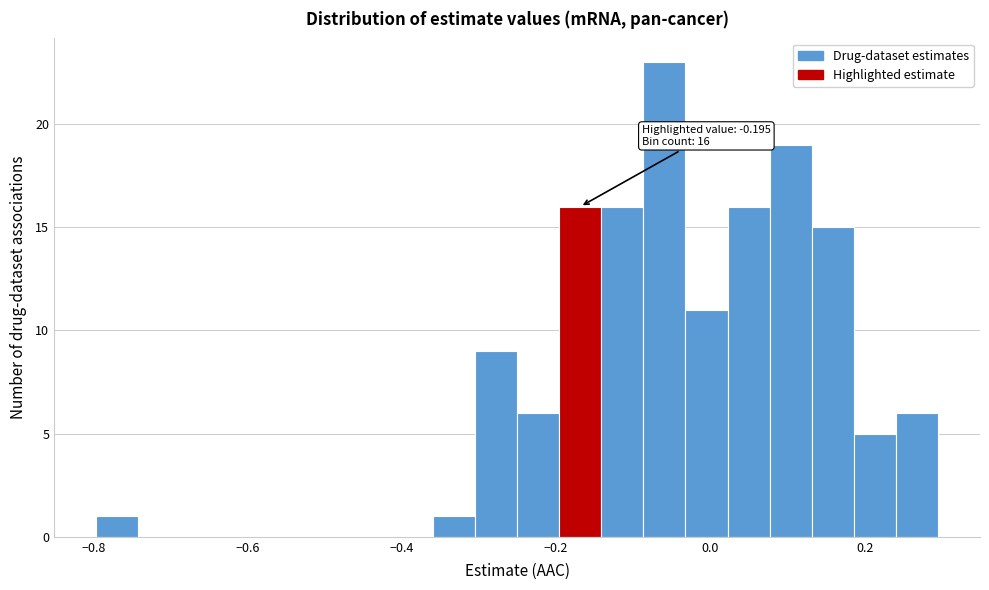

Read against the x-axis, roughly where is the centre of the tallest bar?

-0.06